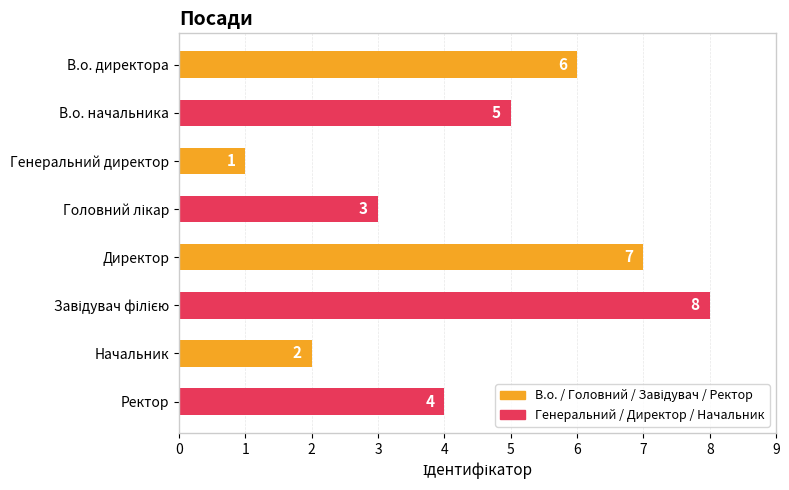

What is the maximum value shown in the chart?

8